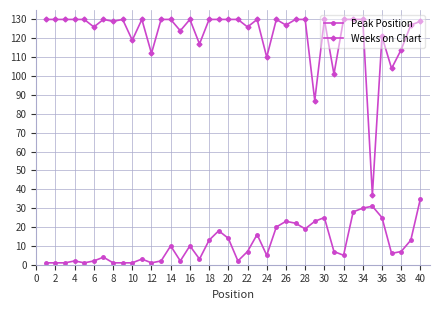

At how many categories does at least one series exceed 90?

38